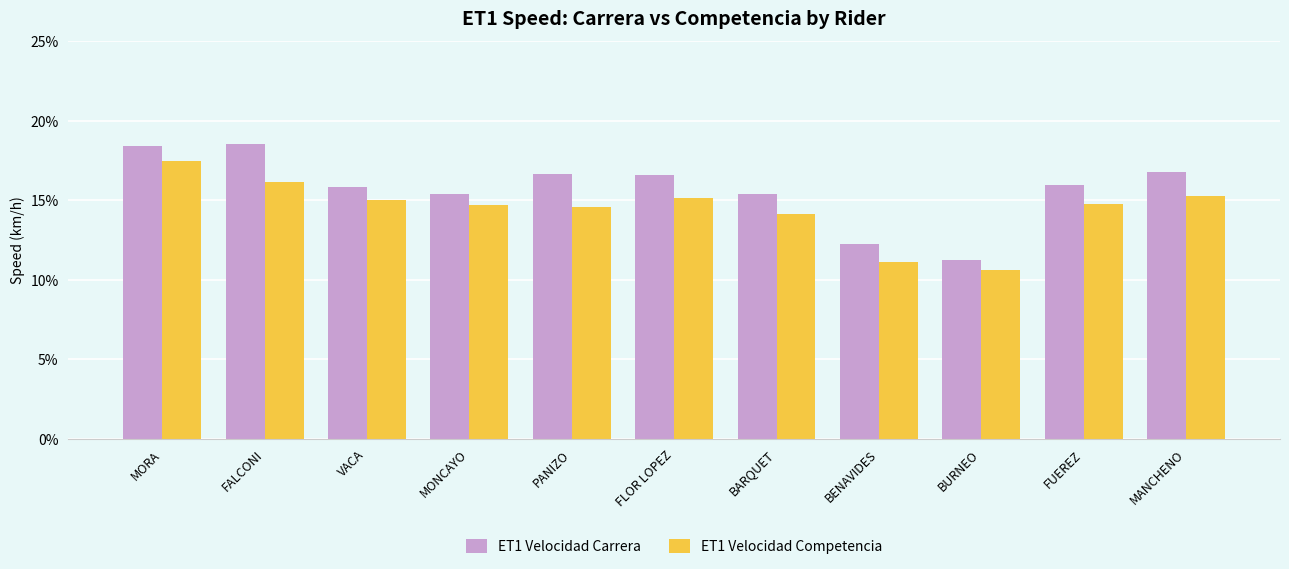

Is it true that ET1 Velocidad Competencia equals 22.6 at BARQUET?

False